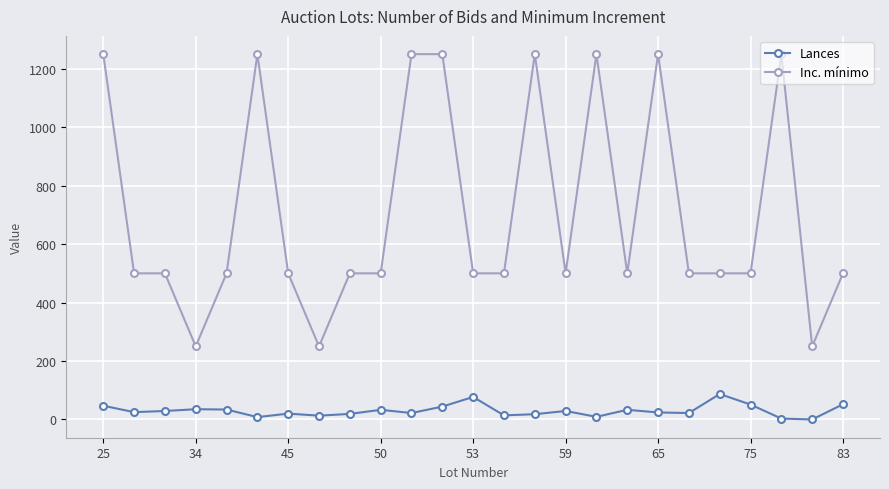

True or false: Lances and Inc. mínimo cross at least once.

False